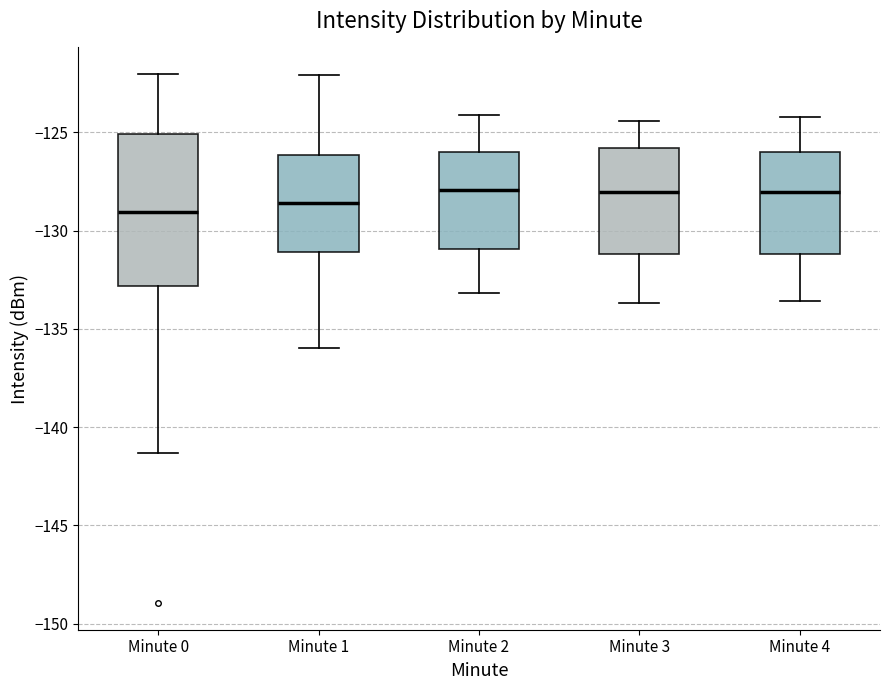

Reading left to right, transcribe this box plot: for each box, give where its median line is, the range the box spans, and where its two whiskers end, as read against the y-axis. The values are not printed on the chart, so give them approximately, as read against the axis.

Minute 0: median -129.0, box -133.0 to -125.0, whiskers -141.5 to -122.0
Minute 1: median -128.5, box -131.0 to -126.0, whiskers -136.0 to -122.0
Minute 2: median -128.0, box -131.0 to -126.0, whiskers -133.0 to -124.0
Minute 3: median -128.0, box -131.0 to -126.0, whiskers -133.5 to -124.5
Minute 4: median -128.0, box -131.0 to -126.0, whiskers -133.5 to -124.0